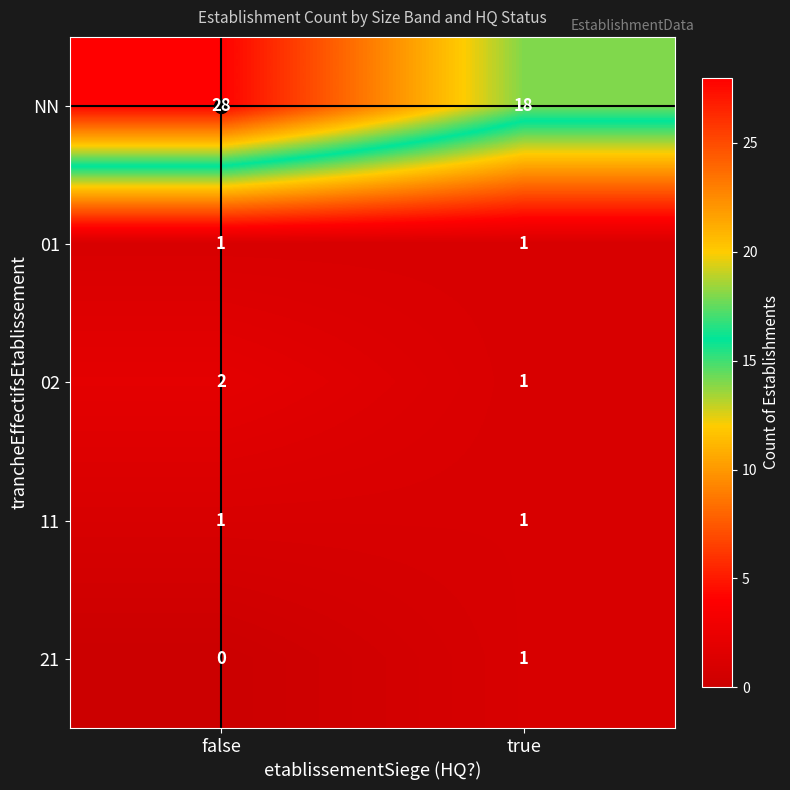

What is the lowest value of the NN series?

18